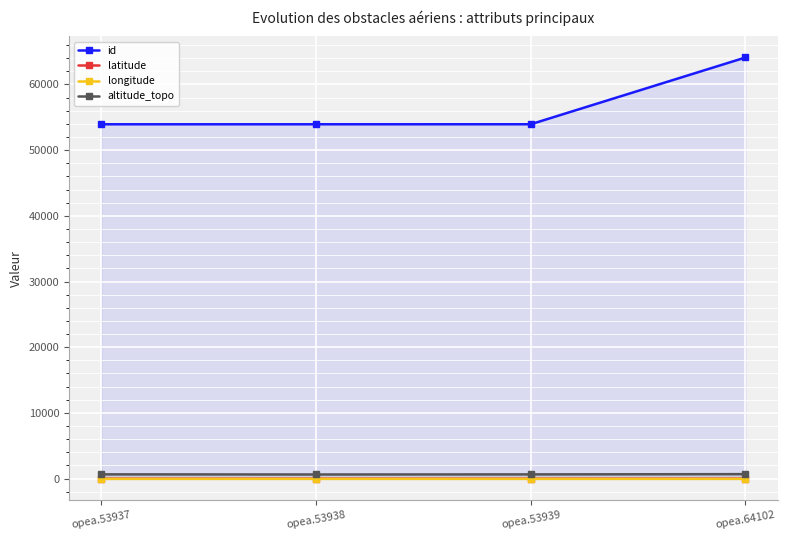

In latitude, how many points are lower than both neighbors (excluding endpoints)?

1